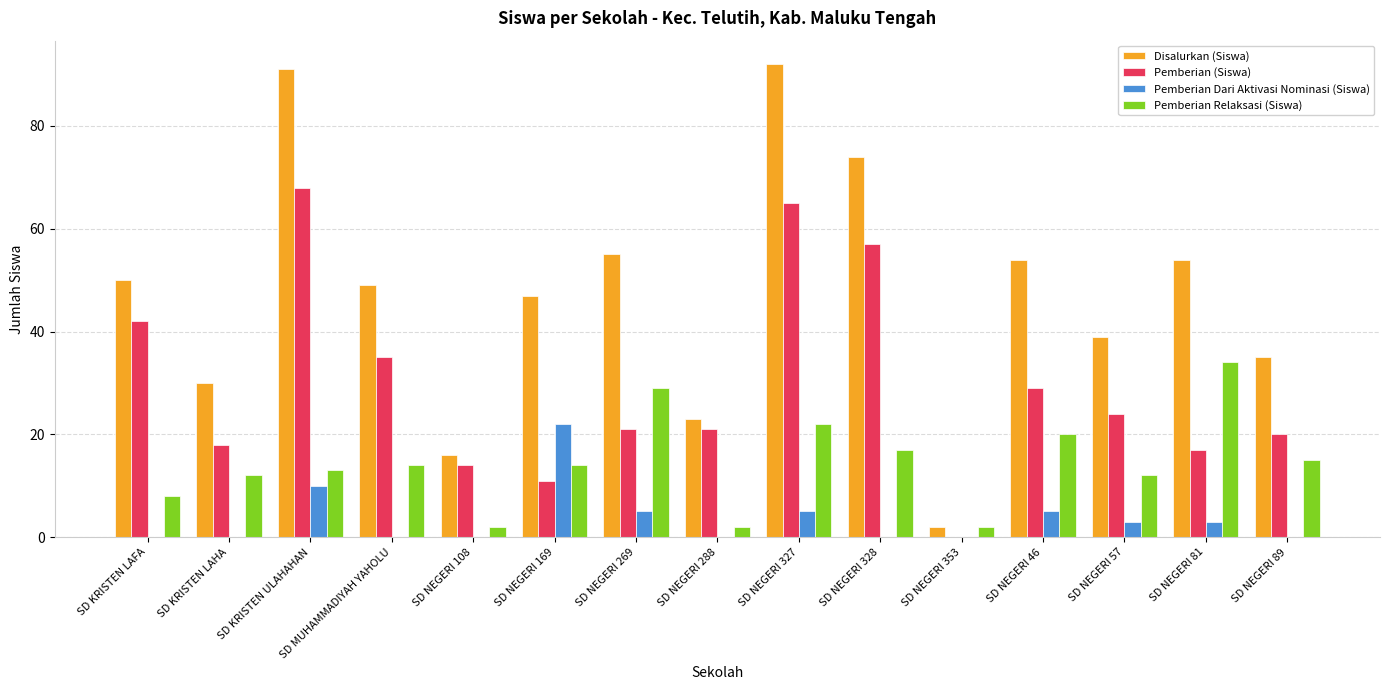

What is the total value across all series at SD NEGERI 108?

32